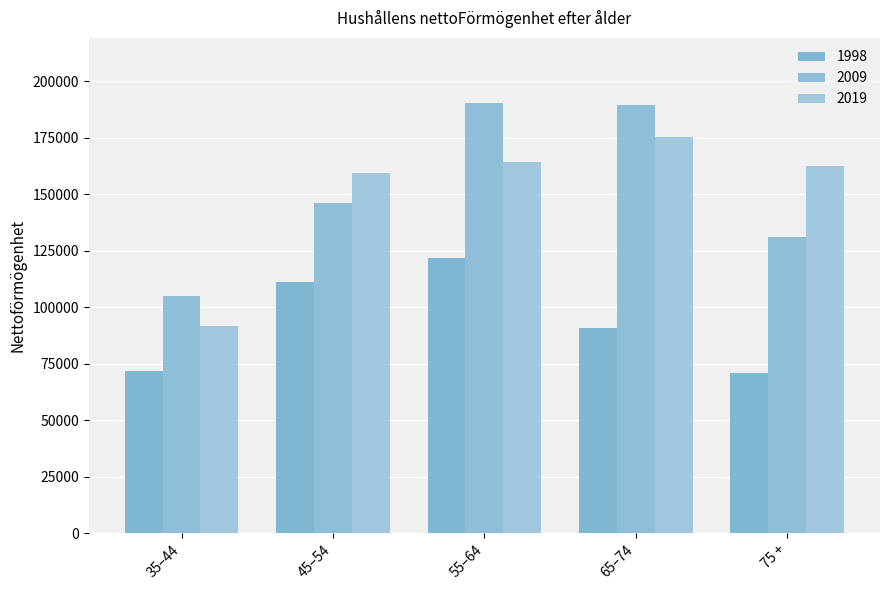

How many groups of bars are there?

5